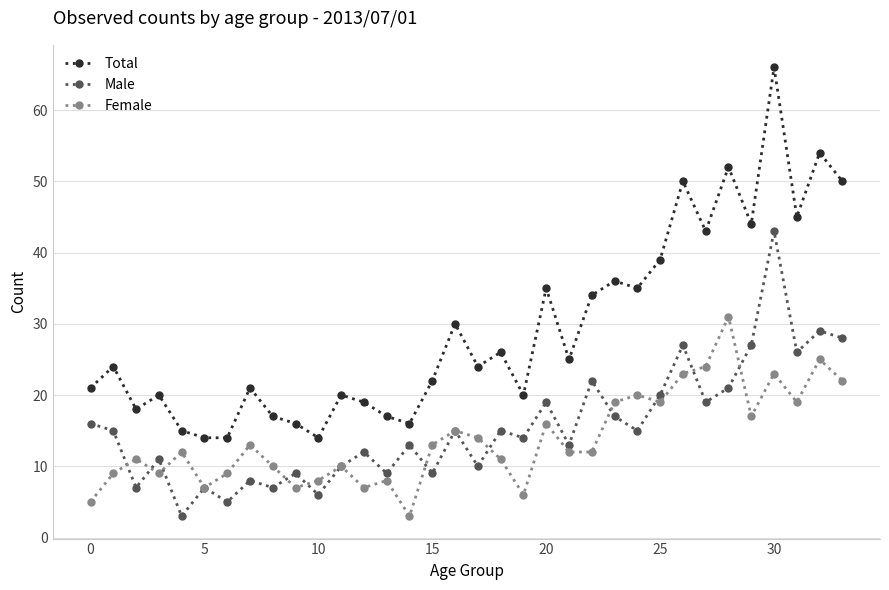

What is the greatest value displayed?

66